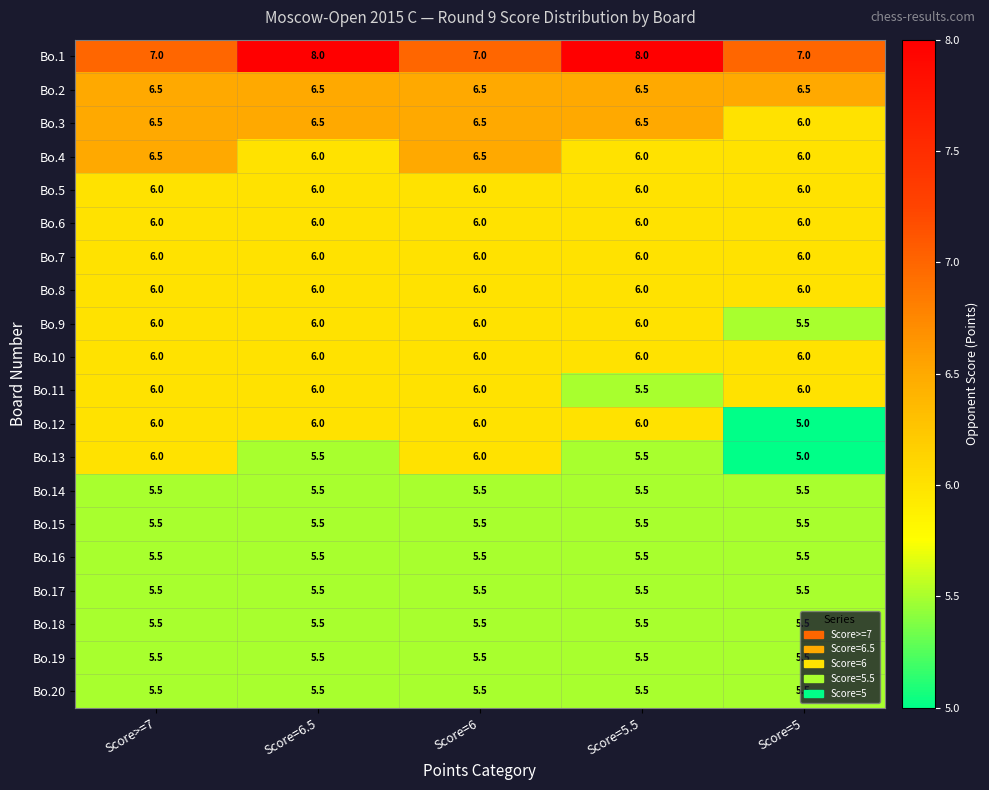

True or false: Bo.10 has a value of 6.0 at Score=5.

True